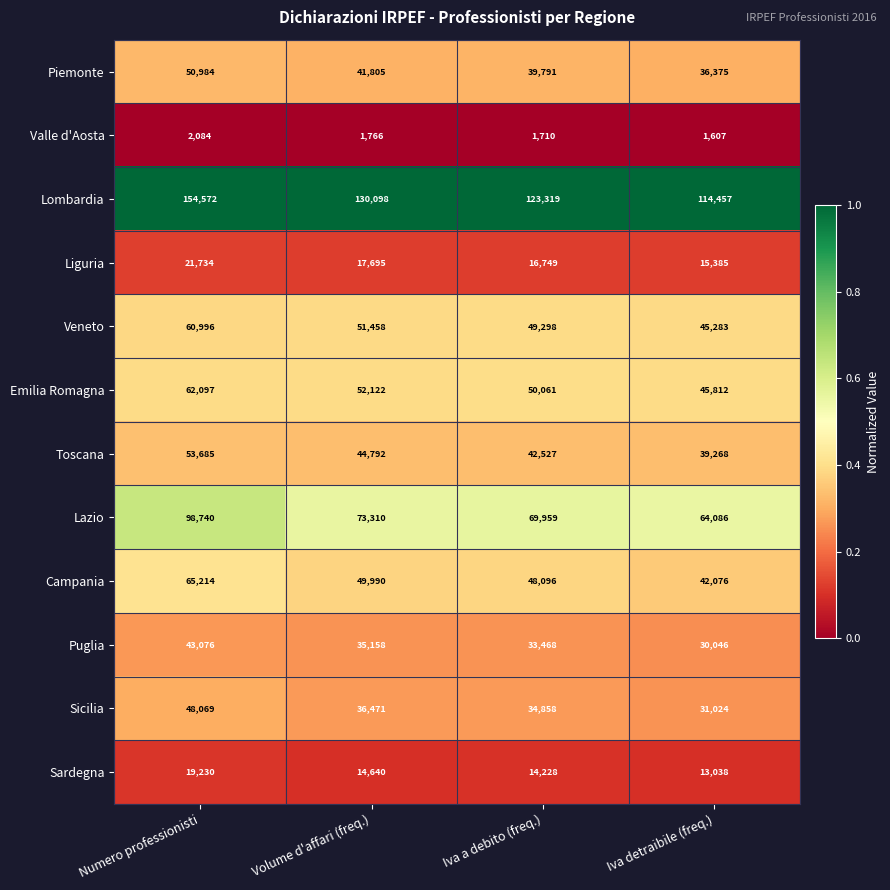

How many Puglia values are between 33468 and 43076?

3